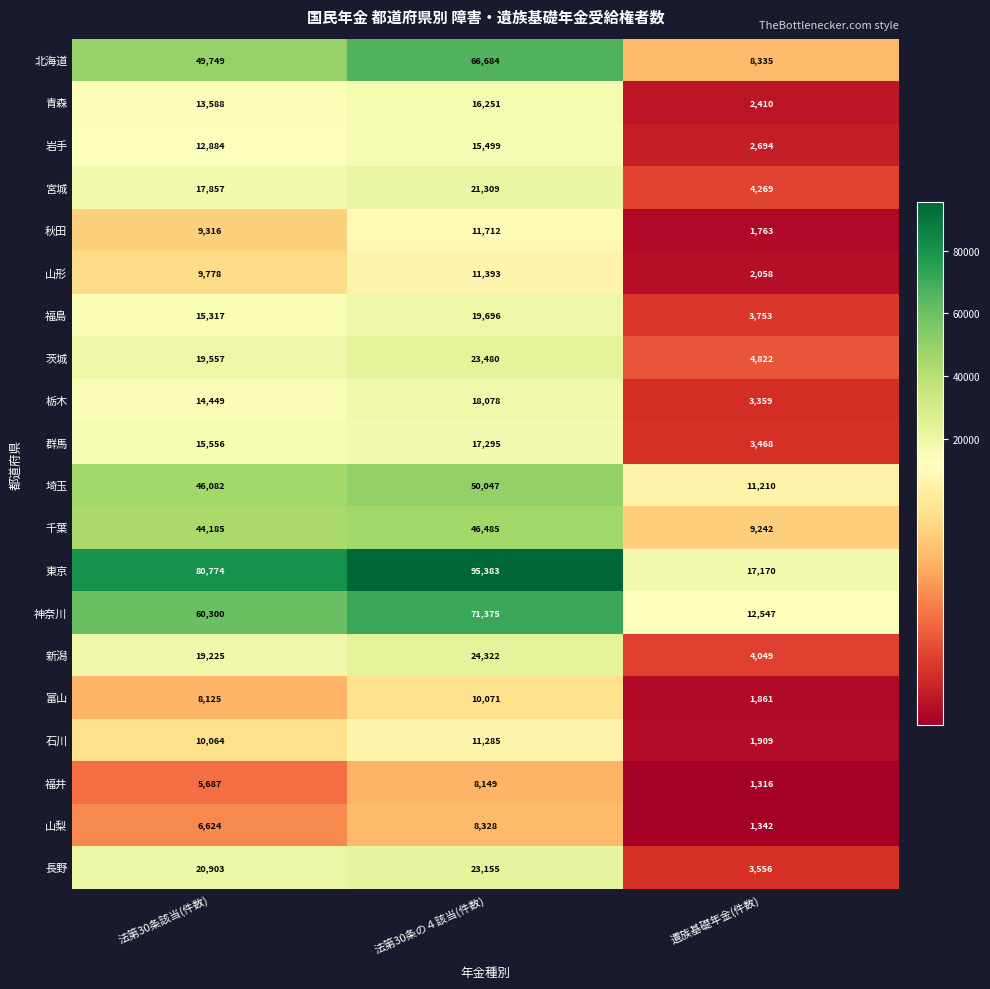

What is the total value across all series at 法第30条の４該当(件数)?

569997